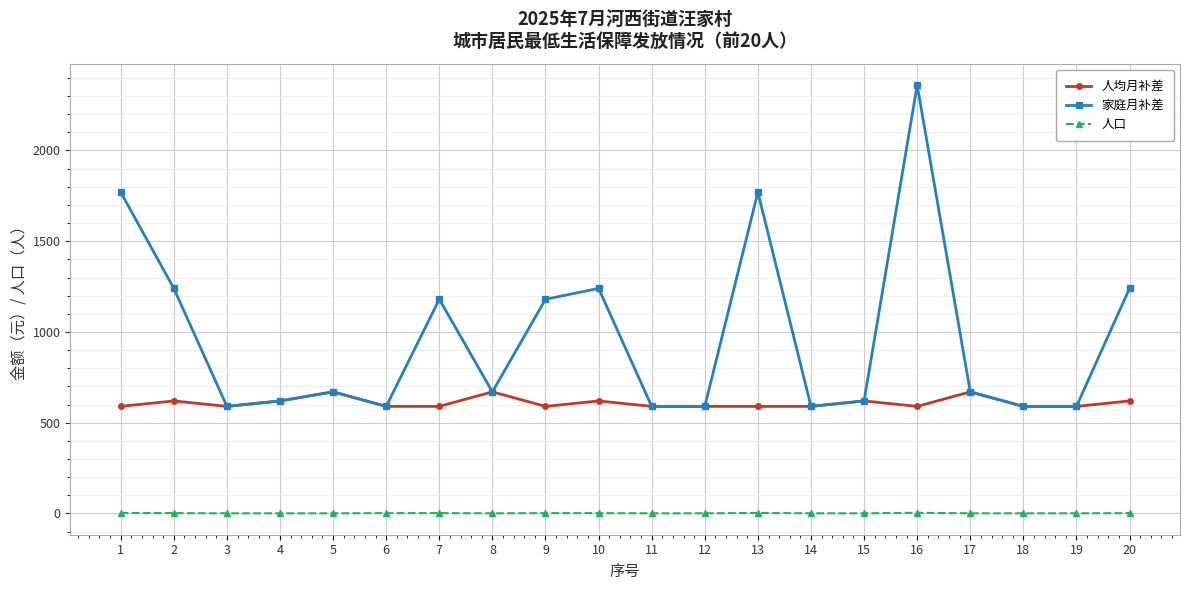

Rank the series by their average value, from lowest to highest.

人口, 人均月补差, 家庭月补差